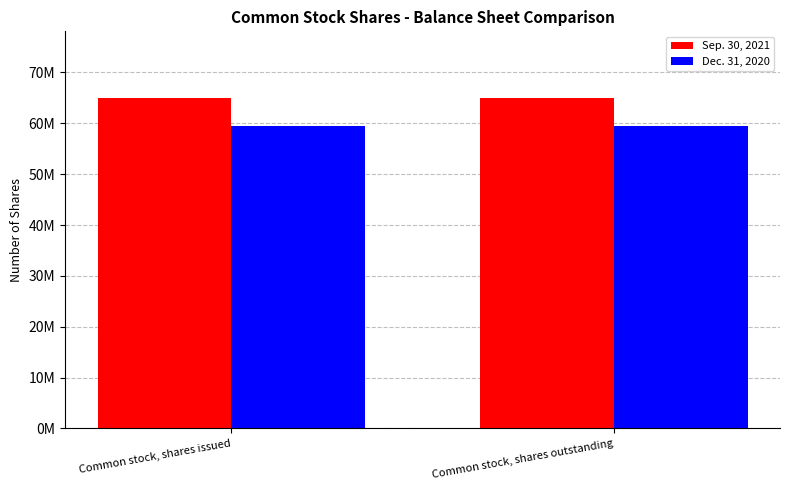

What is the difference between the highest and lowest values at Common stock, shares outstanding?

5583776